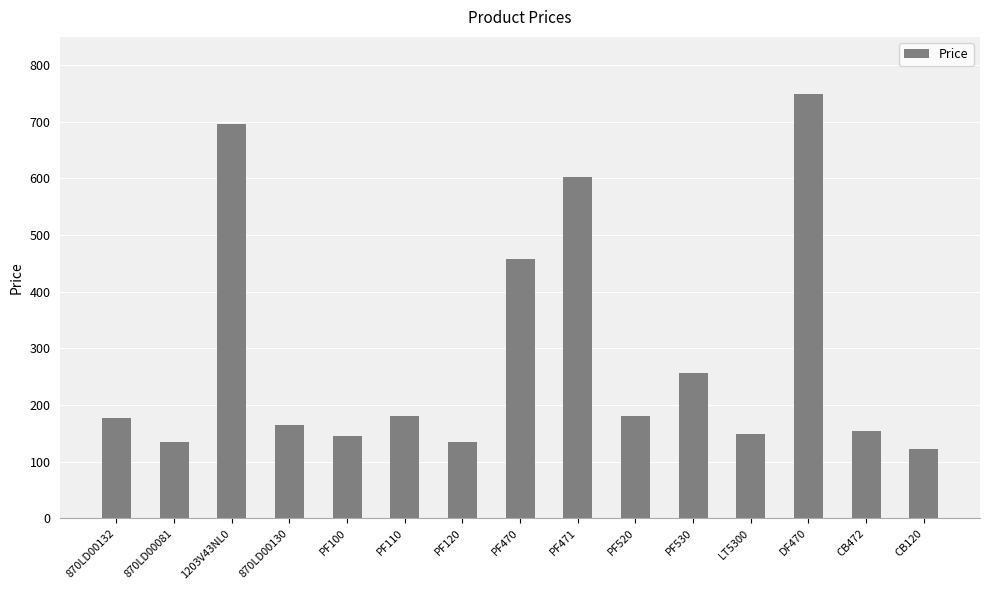

Where does the data first go above 176?

870LD00132